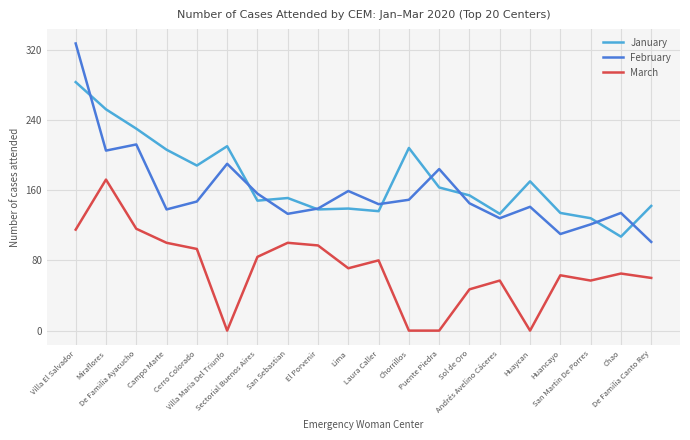

Rank the series by their maximum value, from highest to lowest.

February, January, March